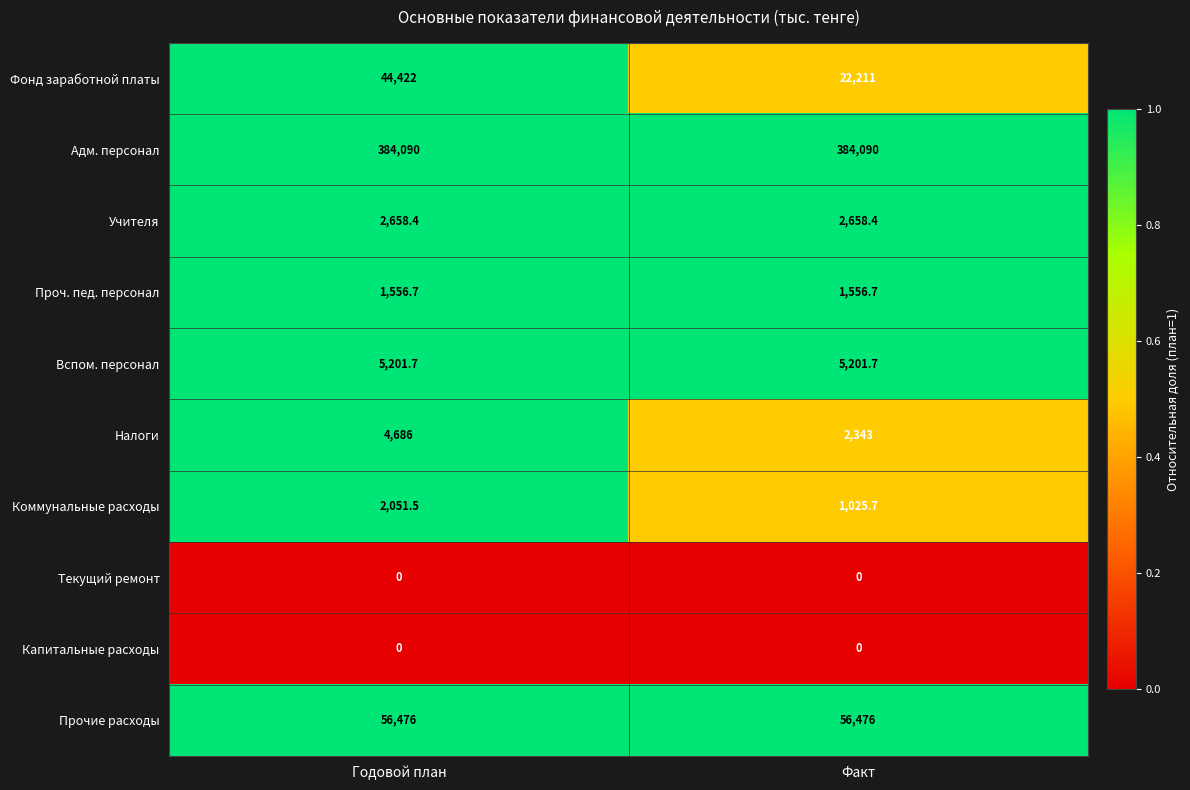

What is the minimum value for Проч. пед. персонал?

1556.7